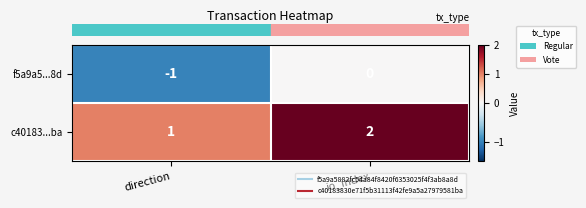

Rank the series by their maximum value, from highest to lowest.

c40183...ba, f5a9a5...8d